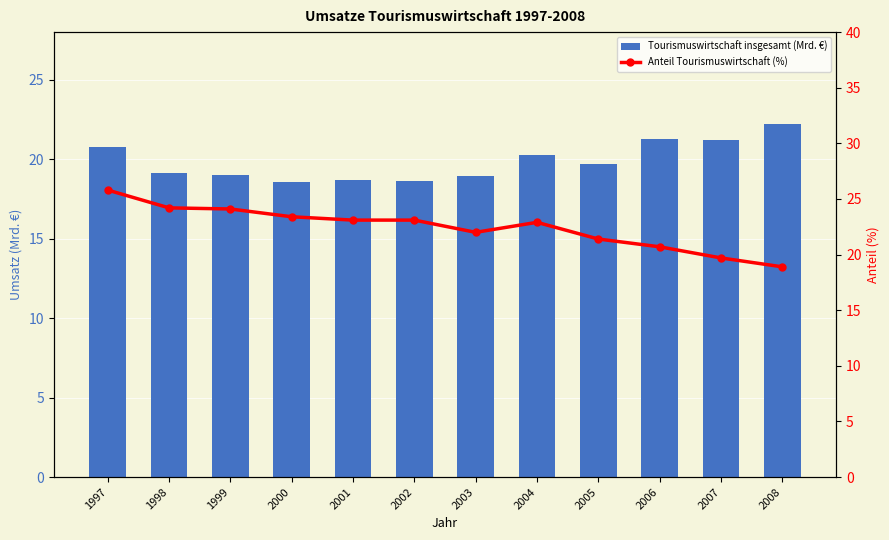

What is the smallest value displayed?

18.5